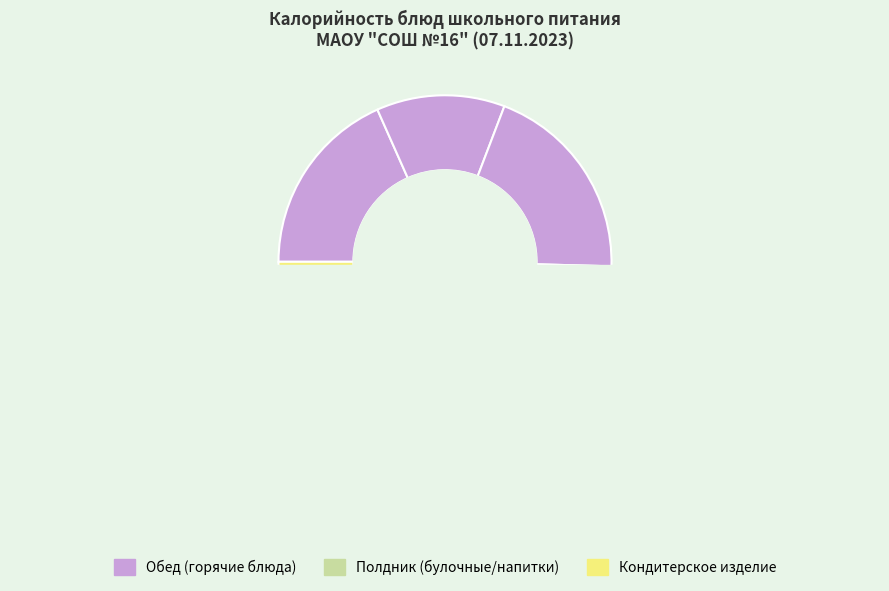

Is it true that гор.напиток (обед) is 5% of the pie?

True